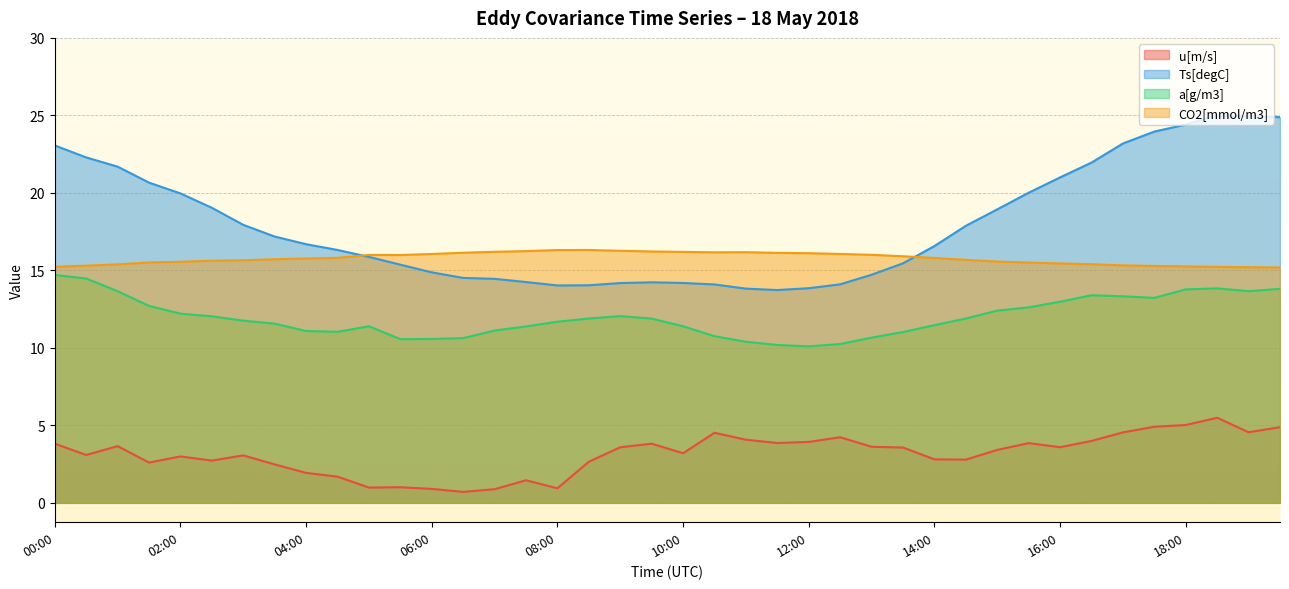

Reading right to left, what are all the values shown in this chart?

u[m/s]: 4.9	4.6	5.5	5.0	4.9	4.5	4.0	3.6	3.9	3.4	2.8	2.8	3.6	3.6	4.2	3.9	3.9	4.1	4.5	3.2	3.8	3.6	2.7	0.9	1.5	0.9	0.7	0.9	1.0	1.0	1.7	1.9	2.5	3.1	2.7	3.0	2.6	3.7	3.1	3.8
Ts[degC]: 24.9	25.0	25.0	24.4	24.0	23.2	22.0	21.0	20.0	18.9	17.9	16.6	15.5	14.7	14.1	13.8	13.7	13.8	14.1	14.2	14.2	14.2	14.0	14.0	14.2	14.5	14.5	14.9	15.4	15.9	16.3	16.7	17.2	17.9	19.0	20.0	20.7	21.7	22.3	23.1
a[g/m3]: 13.8	13.7	13.8	13.8	13.2	13.3	13.4	13.0	12.6	12.4	11.9	11.5	11.0	10.7	10.2	10.1	10.2	10.4	10.8	11.4	11.9	12.1	11.9	11.7	11.4	11.1	10.6	10.6	10.6	11.4	11.0	11.1	11.6	11.8	12.0	12.2	12.7	13.7	14.5	14.7
CO2[mmol/m3]: 15.2	15.2	15.2	15.3	15.3	15.3	15.4	15.4	15.5	15.6	15.7	15.8	15.9	16.0	16.1	16.1	16.1	16.2	16.2	16.2	16.2	16.3	16.3	16.3	16.2	16.2	16.1	16.1	16.0	16.0	15.8	15.8	15.7	15.7	15.6	15.6	15.5	15.4	15.3	15.2